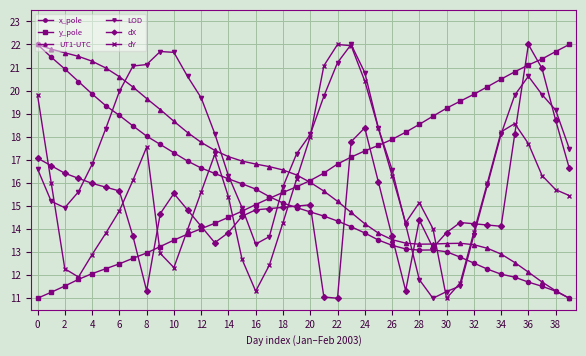

What is the value of the y_pole point at the 1st from the left?

11.0